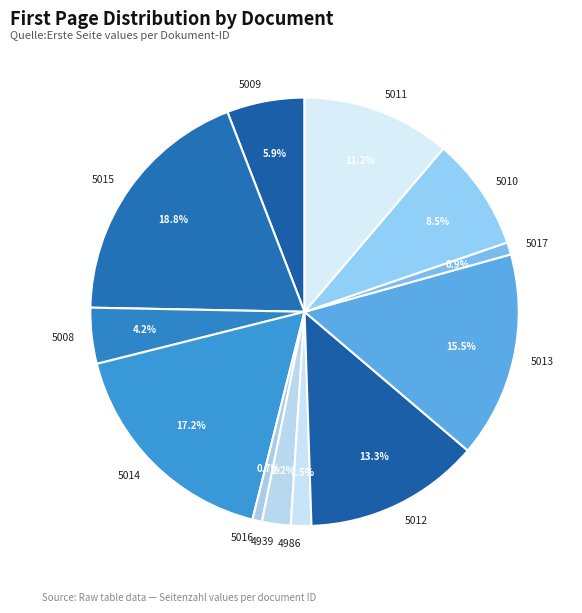

Do 5016 and 5009 together represent more than half of the pie?

No